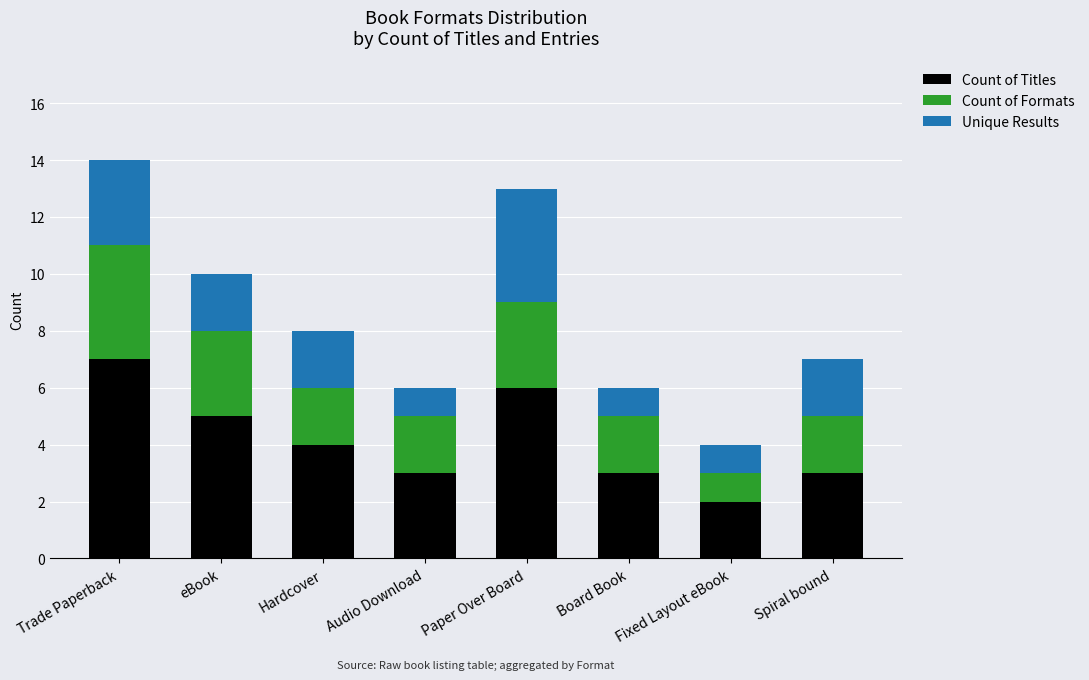

Does the chart contain stacked bars?

Yes